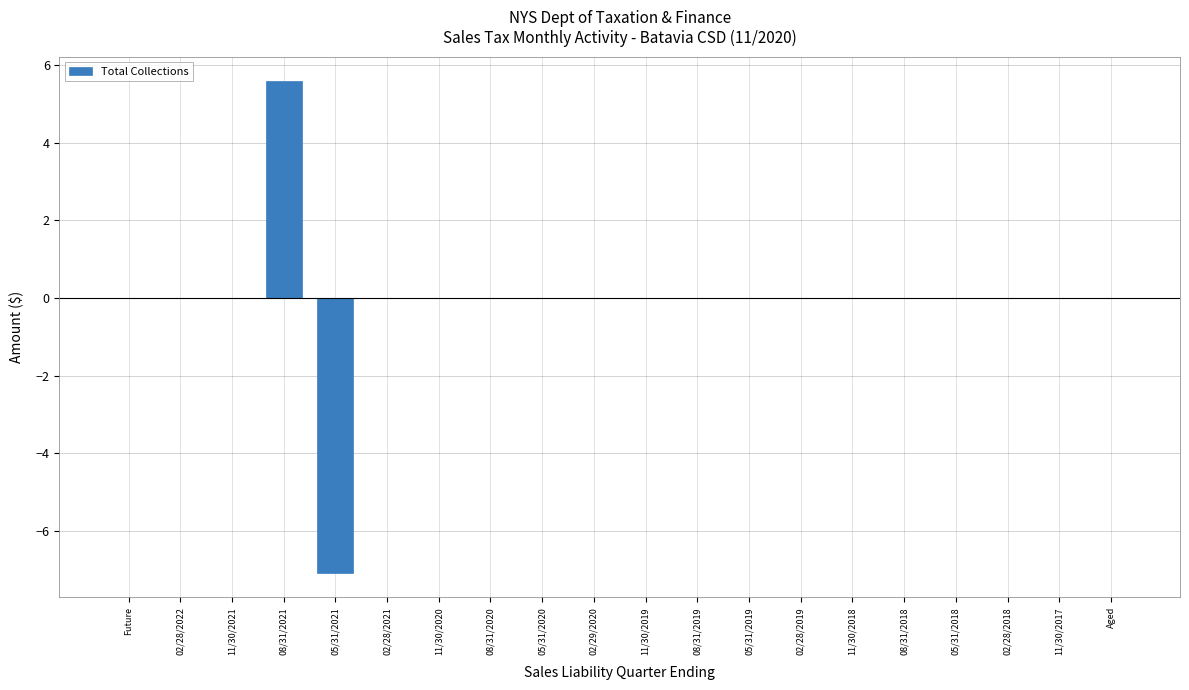

What is the greatest value displayed?

5.6